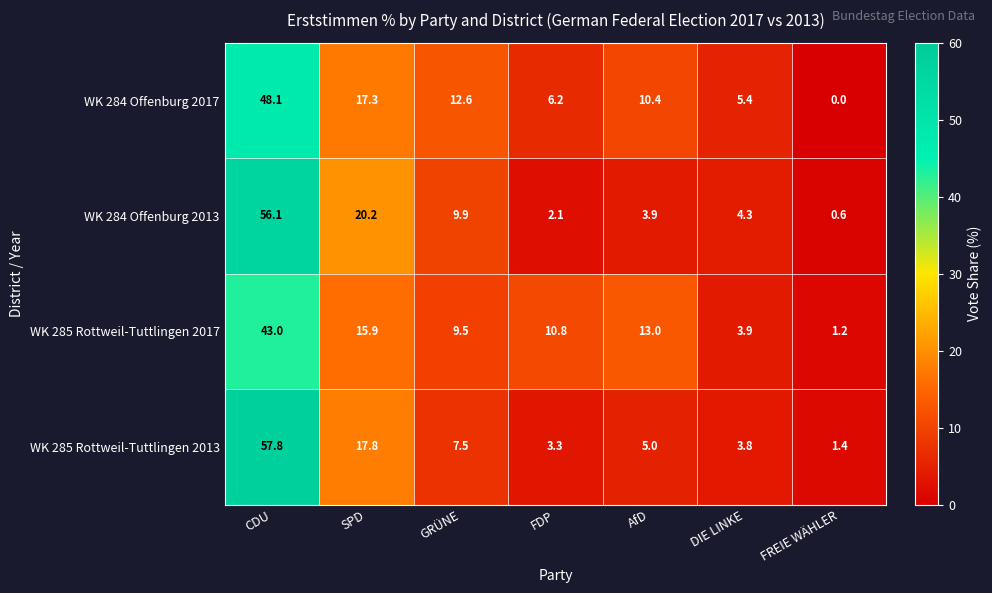

At which label is WK 285 Rottweil-Tuttlingen 2017 closest to 22?

SPD